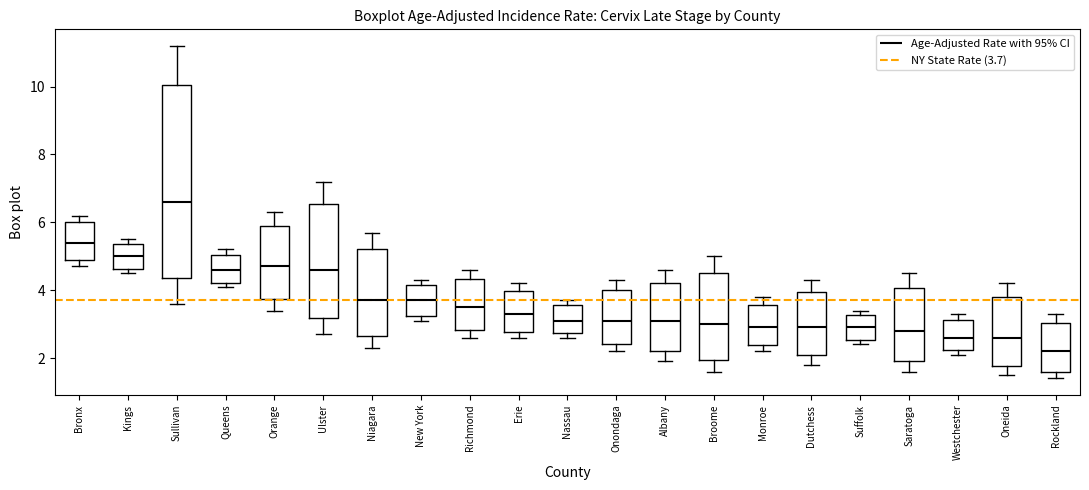

Reading left to right, read every box against the y-axis: the position of its median line, the range the box covers, and the ends of its whiskers. The values are not printed on the chart, so give them approximately, as read against the axis.

Bronx: median 5.4, box 4.8 to 6.0, whiskers 4.8 (just below the box's lower edge) to 6.2
Kings: median 5.0, box 4.6 to 5.4, whiskers 4.6 (just below the box's lower edge) to 5.6
Sullivan: median 6.6, box 4.4 to 10.0, whiskers 3.6 to 11.2
Queens: median 4.6, box 4.2 to 5.0, whiskers 4.2 (just below the box's lower edge) to 5.2
Orange: median 4.8, box 3.8 to 6.0, whiskers 3.4 to 6.4
Ulster: median 4.6, box 3.2 to 6.6, whiskers 2.8 to 7.2
Niagara: median 3.8, box 2.6 to 5.2, whiskers 2.4 to 5.8
New York: median 3.8, box 3.2 to 4.2, whiskers 3.2 (just below the box's lower edge) to 4.4
Richmond: median 3.6, box 2.8 to 4.4, whiskers 2.6 to 4.6
Erie: median 3.4, box 2.8 to 4.0, whiskers 2.6 to 4.2
Nassau: median 3.2, box 2.8 to 3.6, whiskers 2.6 to 3.8
Onondaga: median 3.2, box 2.4 to 4.0, whiskers 2.2 to 4.4
Albany: median 3.2, box 2.2 to 4.2, whiskers 2.0 to 4.6
Broome: median 3.0, box 2.0 to 4.6, whiskers 1.6 to 5.0
Monroe: median 3.0, box 2.4 to 3.6, whiskers 2.2 to 3.8
Dutchess: median 3.0, box 2.0 to 4.0, whiskers 1.8 to 4.4
Suffolk: median 3.0, box 2.6 to 3.2, whiskers 2.4 to 3.4
Saratoga: median 2.8, box 2.0 to 4.0, whiskers 1.6 to 4.6
Westchester: median 2.6, box 2.2 to 3.2, whiskers 2.2 (just below the box's lower edge) to 3.4
Oneida: median 2.6, box 1.8 to 3.8, whiskers 1.6 to 4.2
Rockland: median 2.2, box 1.6 to 3.0, whiskers 1.4 to 3.4